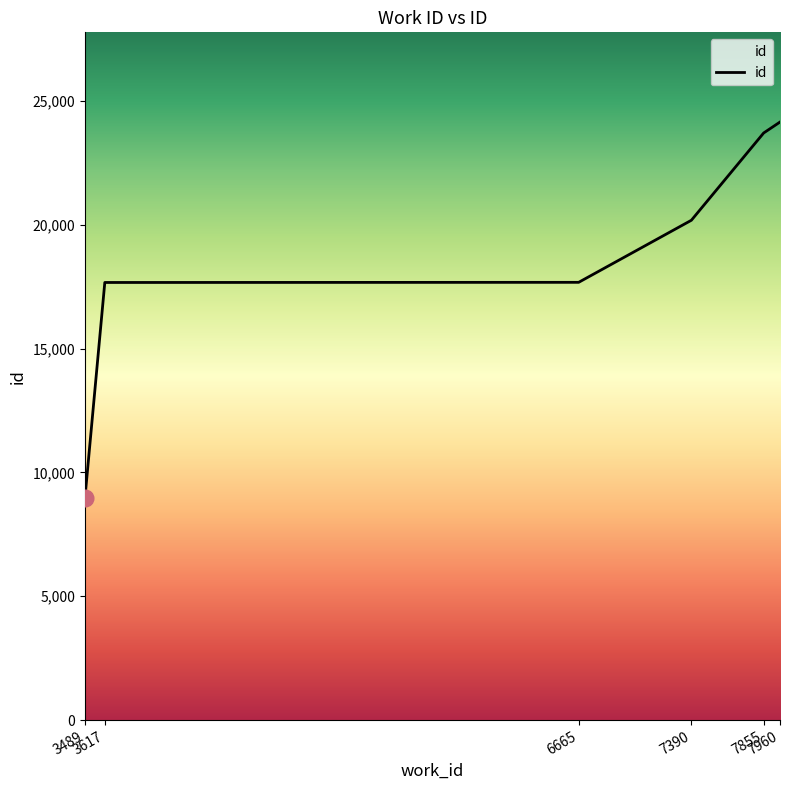

What is the difference between the maximum and second lowest values?

6477